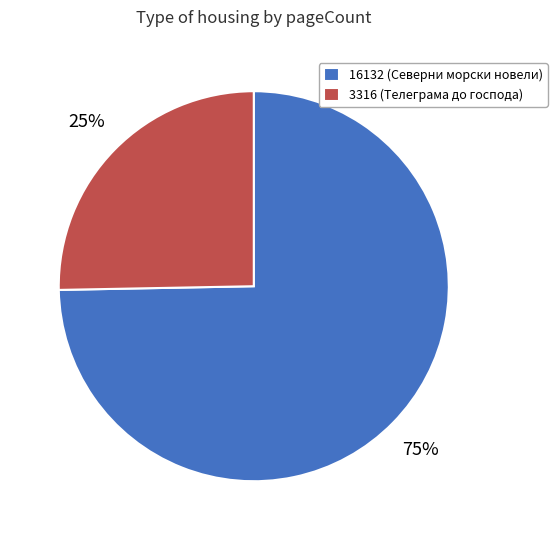

How many slices are in this pie chart?

2